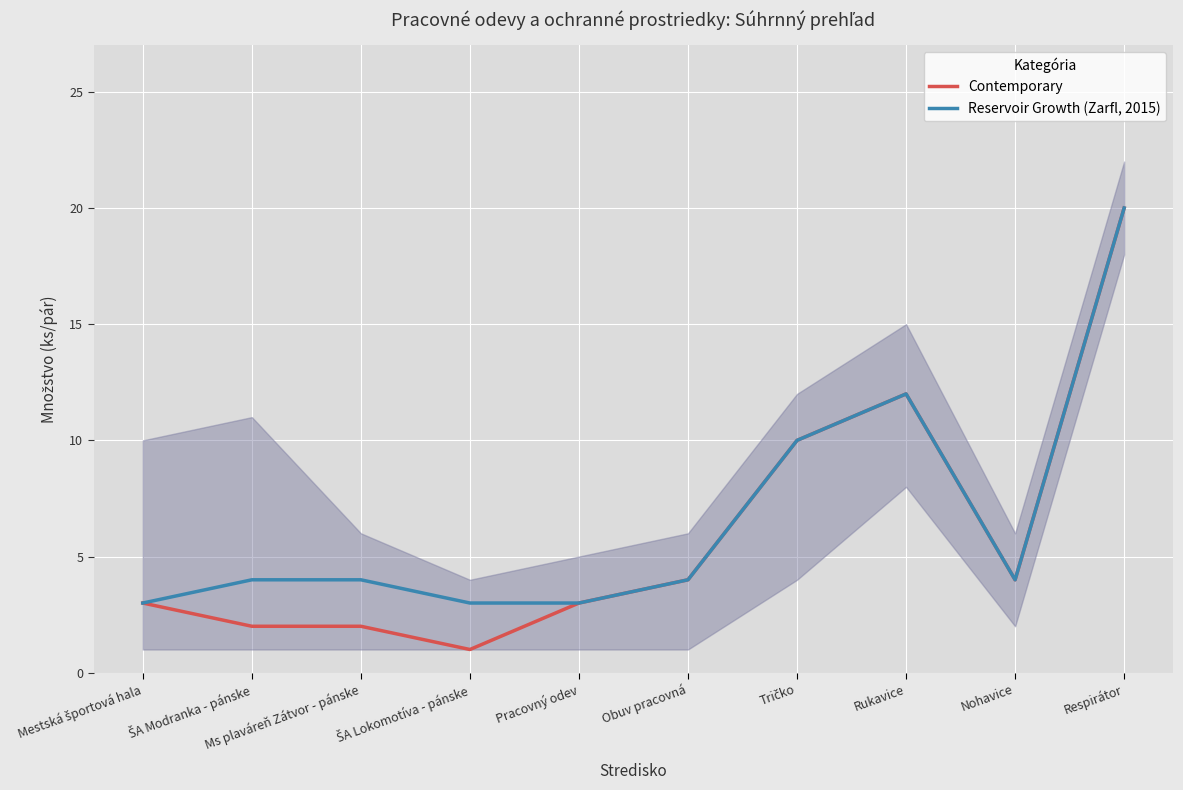

True or false: Reservoir Growth (Zarfl, 2015) has a value of 1 at ŠA Modranka - pánske.

False